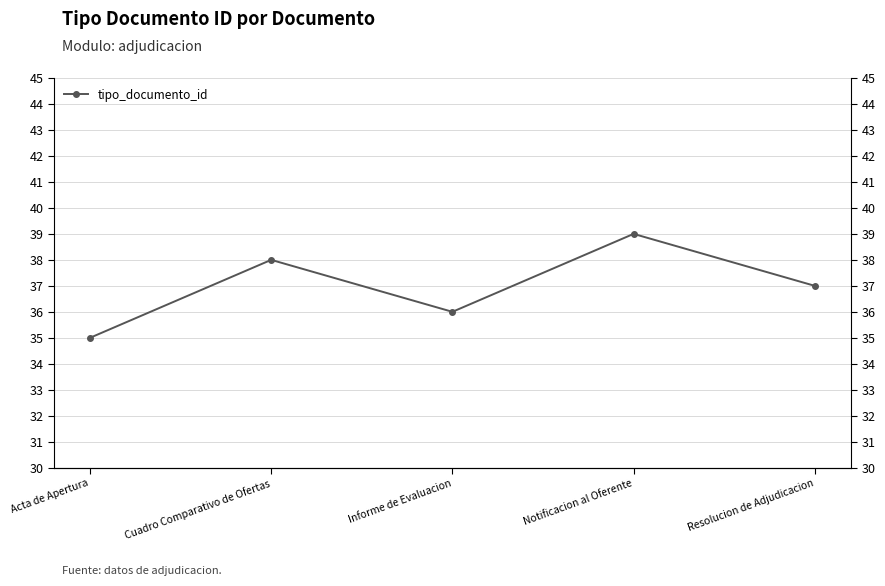

Reading left to right, extract all data points from this chart.

35	38	36	39	37